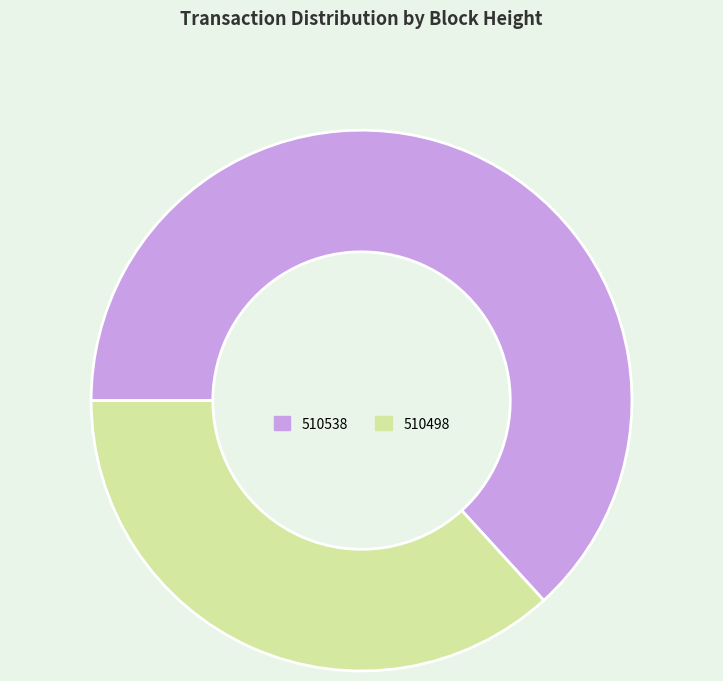

What is the majority slice?

510538